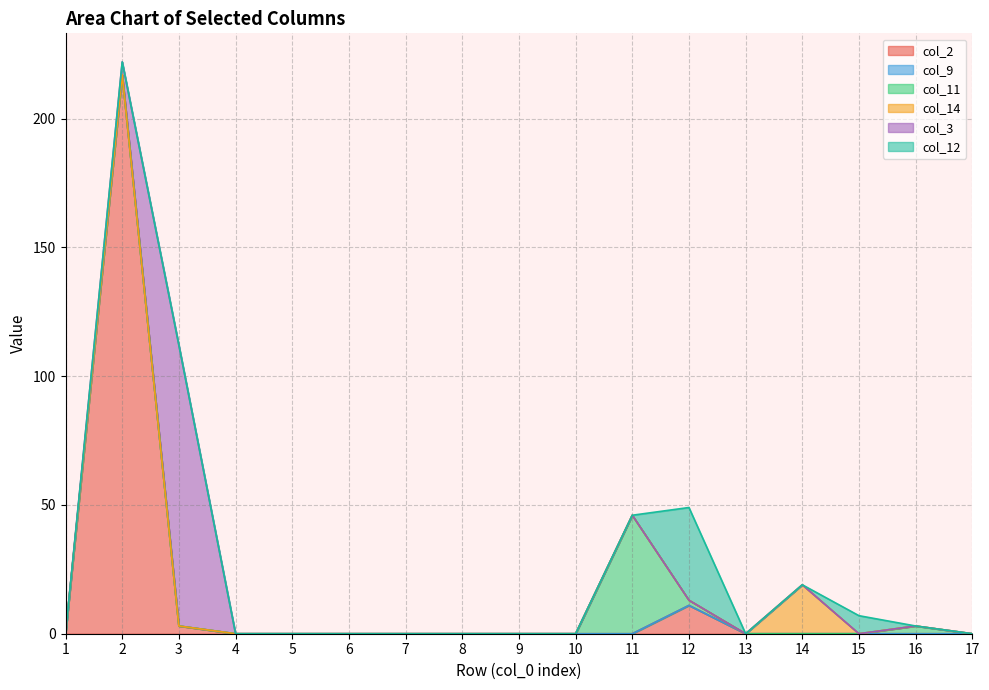

What is the difference between the highest and lowest values at 11?

46